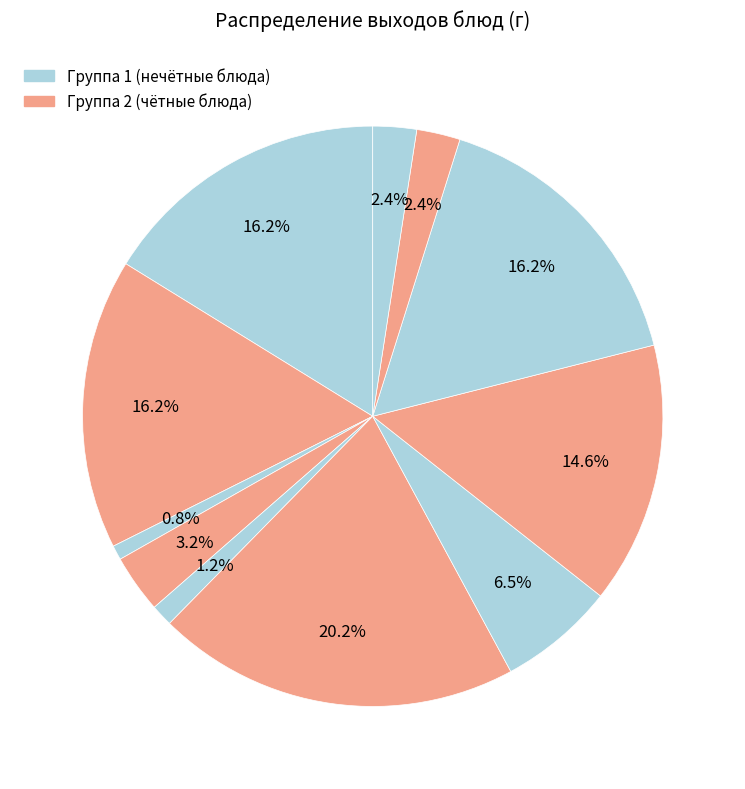

How many segments does this pie chart have?

11